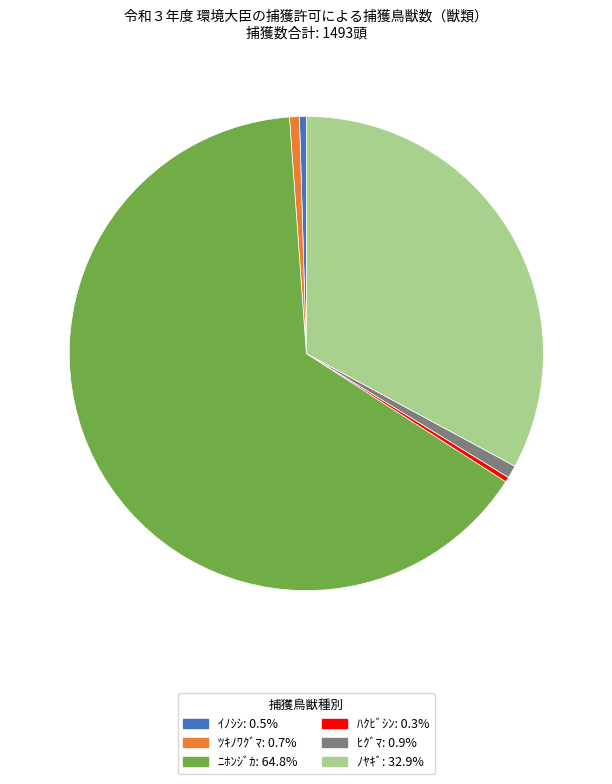

Which category has the biggest portion of the pie?

ﾆﾎﾝｼﾞｶ